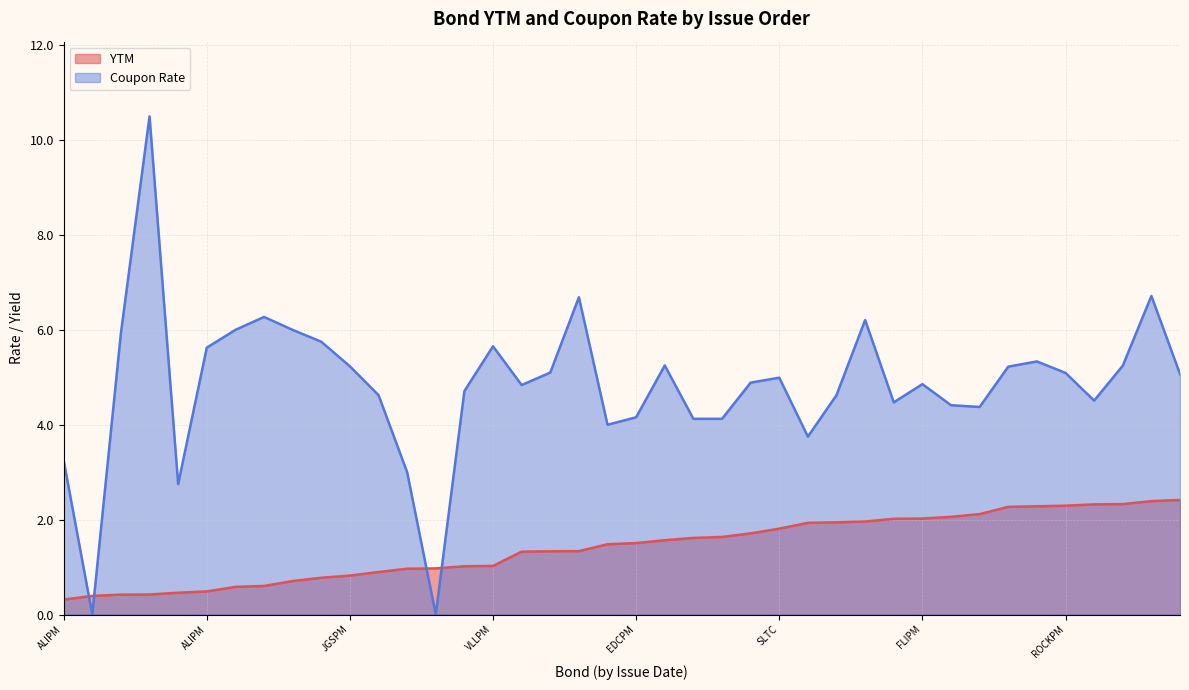

How many intersections are there between Coupon Rate and YTM?

4